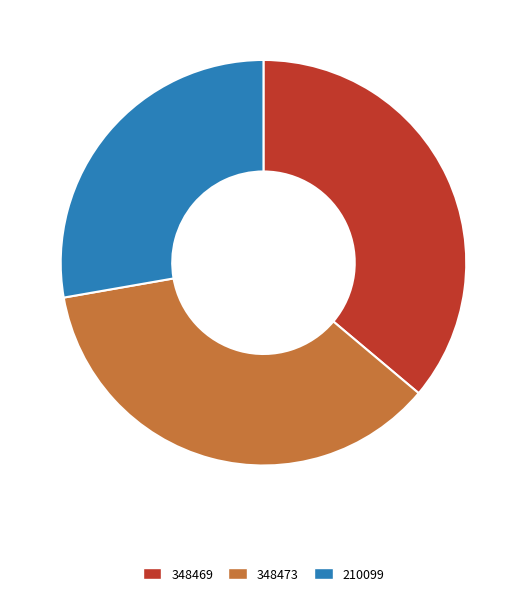

Is it true that 210099 is 38% of the pie?

False